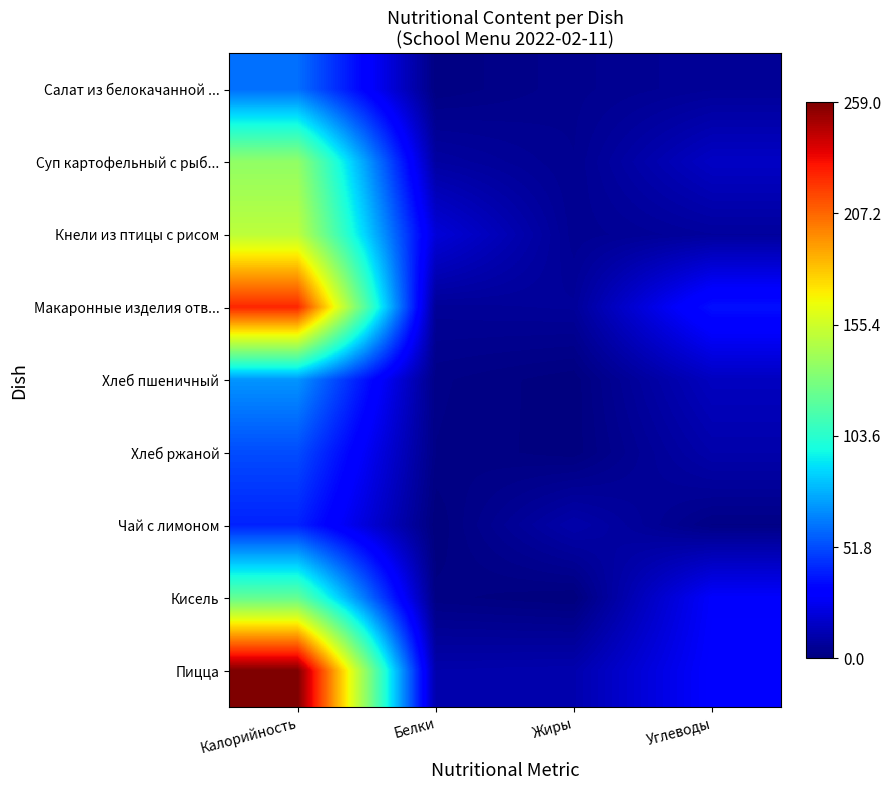

How many data points does each series have?

4